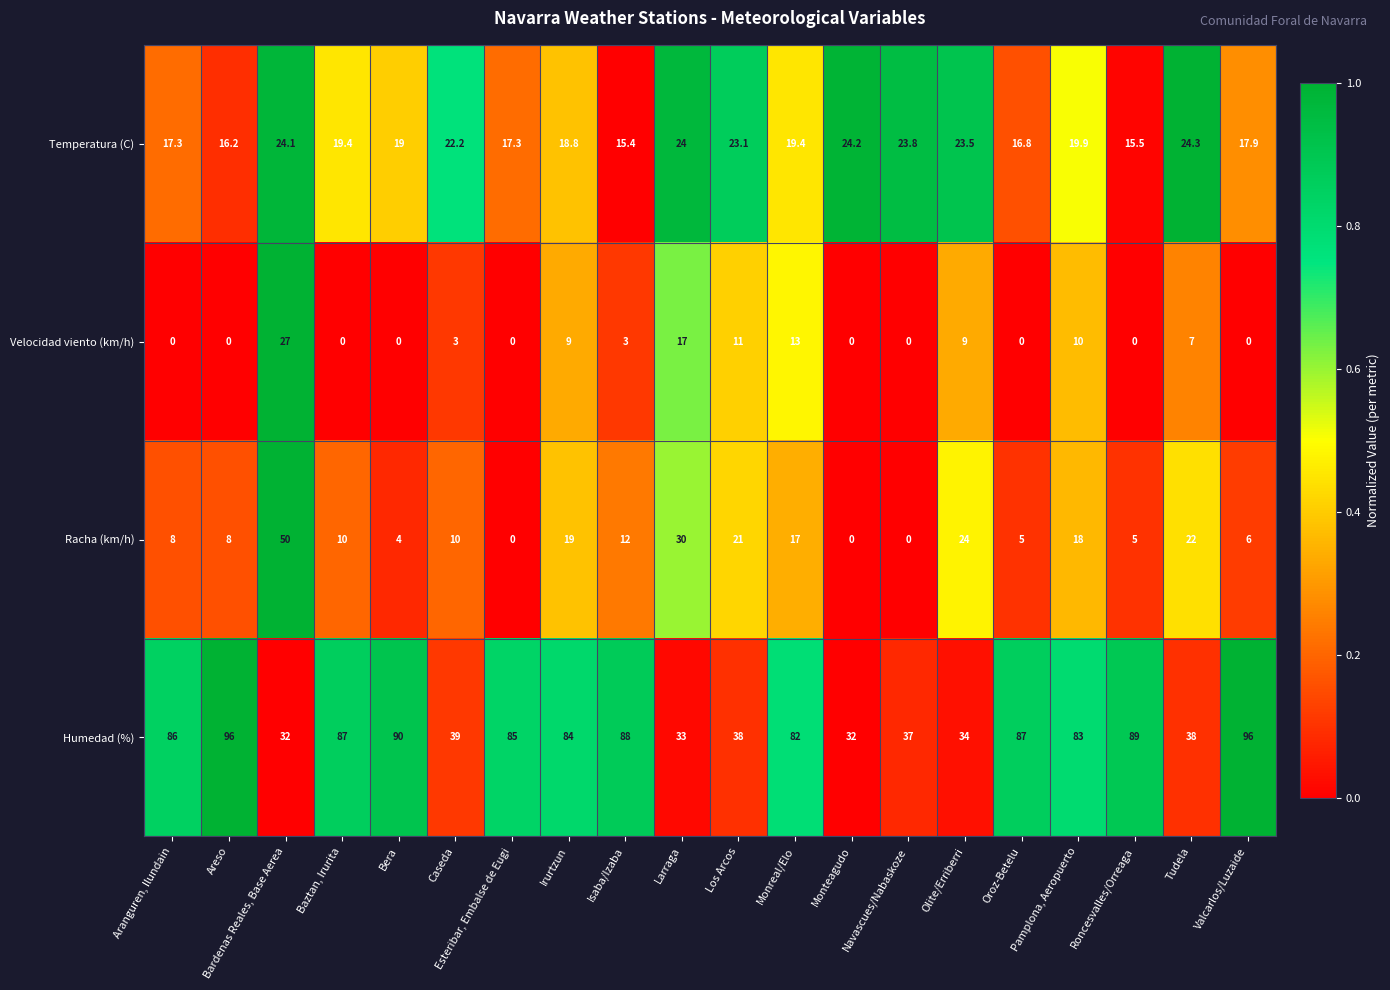

At which category is the sum across all series the highest?

Bardenas Reales, Base Aerea